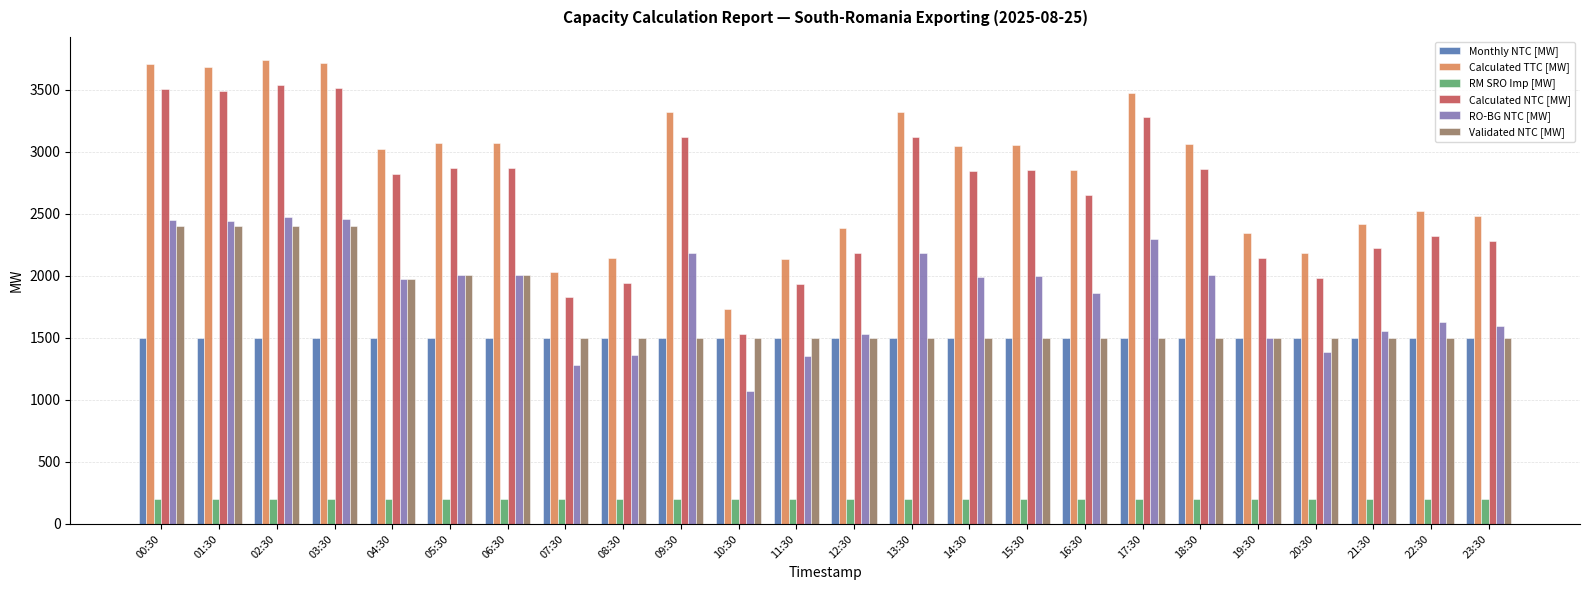

Read the RM SRO Imp [MW] value at 18:30.

200